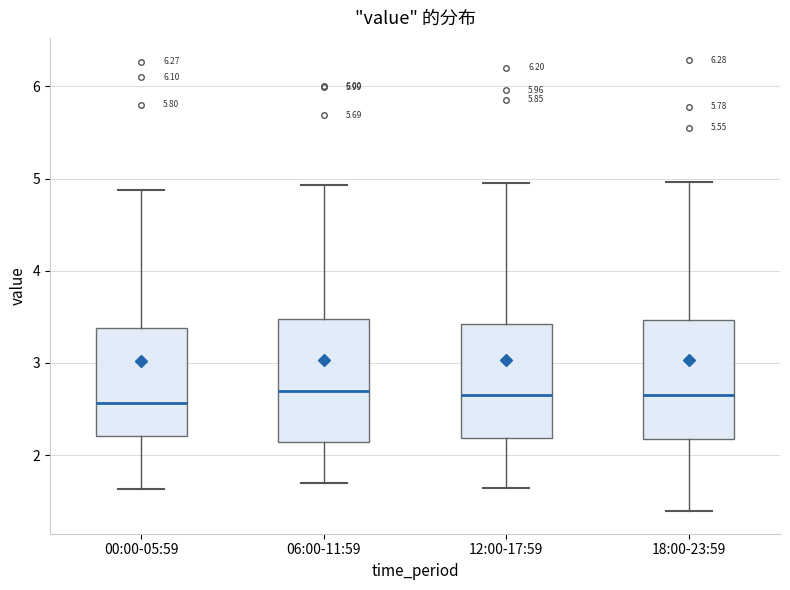

Reading left to right, transcribe this box plot: for each box, give where its median line is, the range the box spans, and where its two whiskers end, as read against the y-axis. The values are not printed on the chart, so give them approximately, as read against the axis.

00:00-05:59: median 2.6, box 2.2 to 3.4, whiskers 1.6 to 4.9
06:00-11:59: median 2.7, box 2.1 to 3.5, whiskers 1.7 to 4.9
12:00-17:59: median 2.7, box 2.2 to 3.4, whiskers 1.6 to 5.0
18:00-23:59: median 2.7, box 2.2 to 3.5, whiskers 1.4 to 5.0